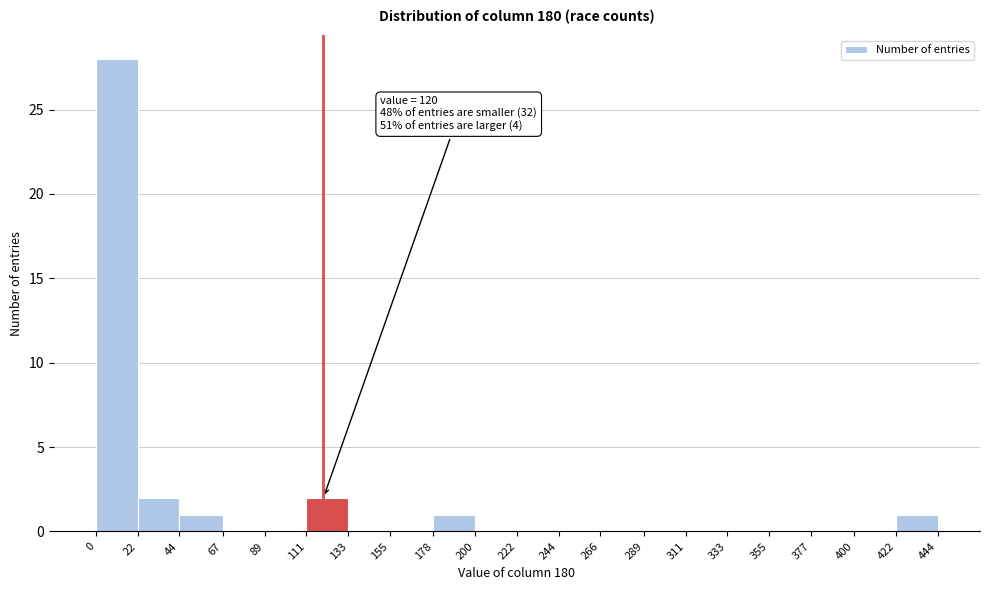

Which range on the x-axis has the tallest bar?

0 to 22